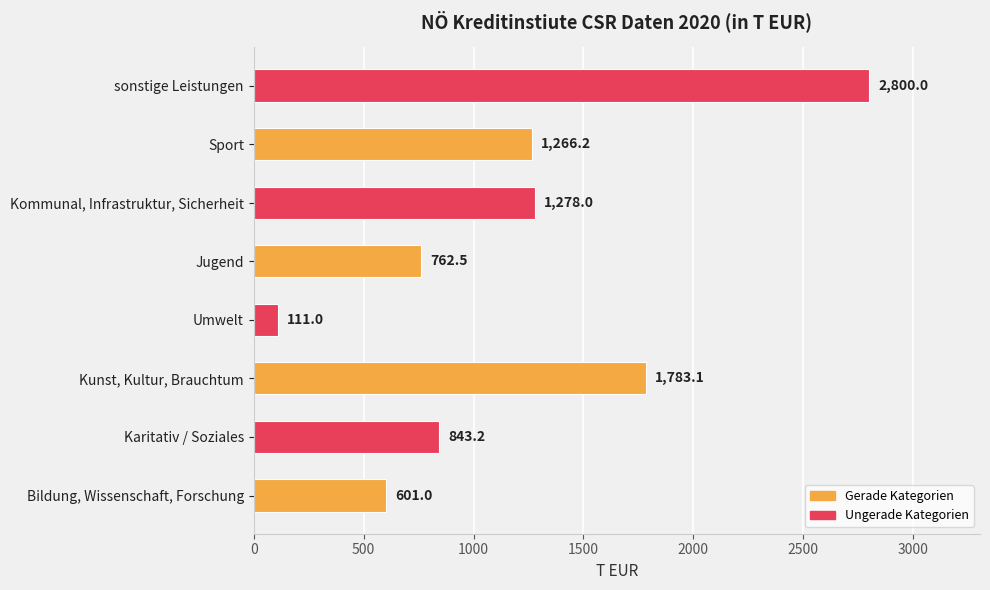

Is it true that the value at Bildung, Wissenschaft, Forschung is 1001.1?

False